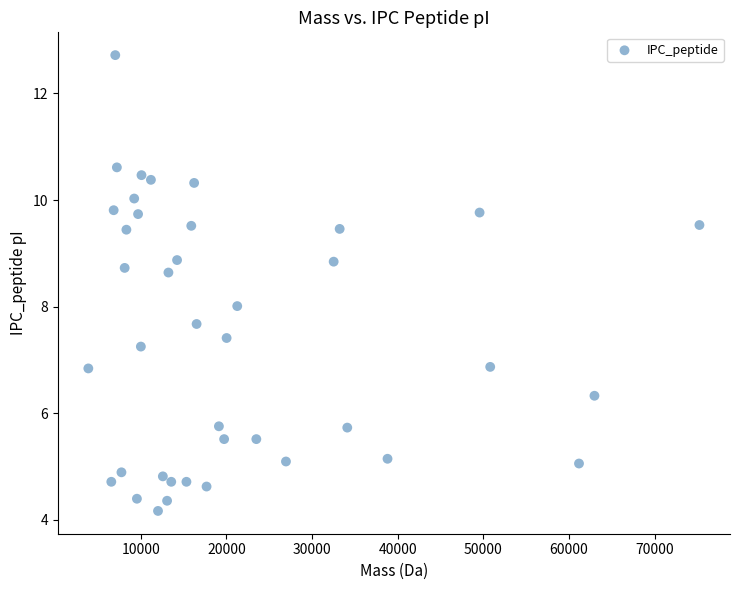

What is the range of X values (max minus min)?

71343.8